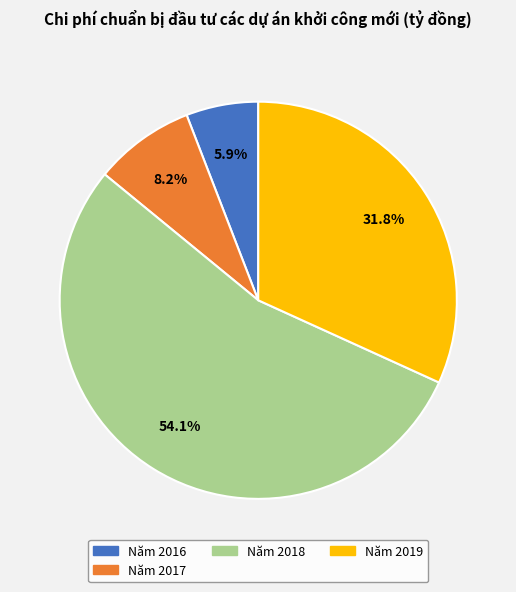

Is there any slice that represents more than half of the pie?

Yes